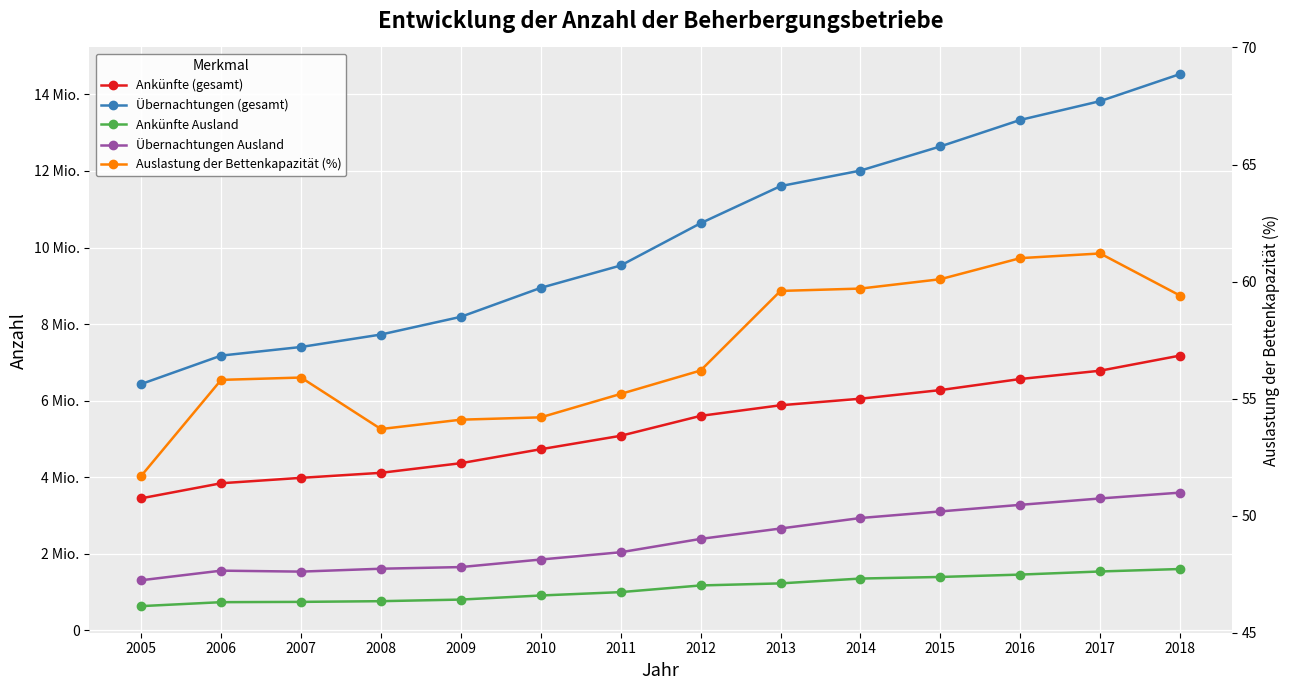

Which series has the largest total across all categories?

Übernachtungen (gesamt)